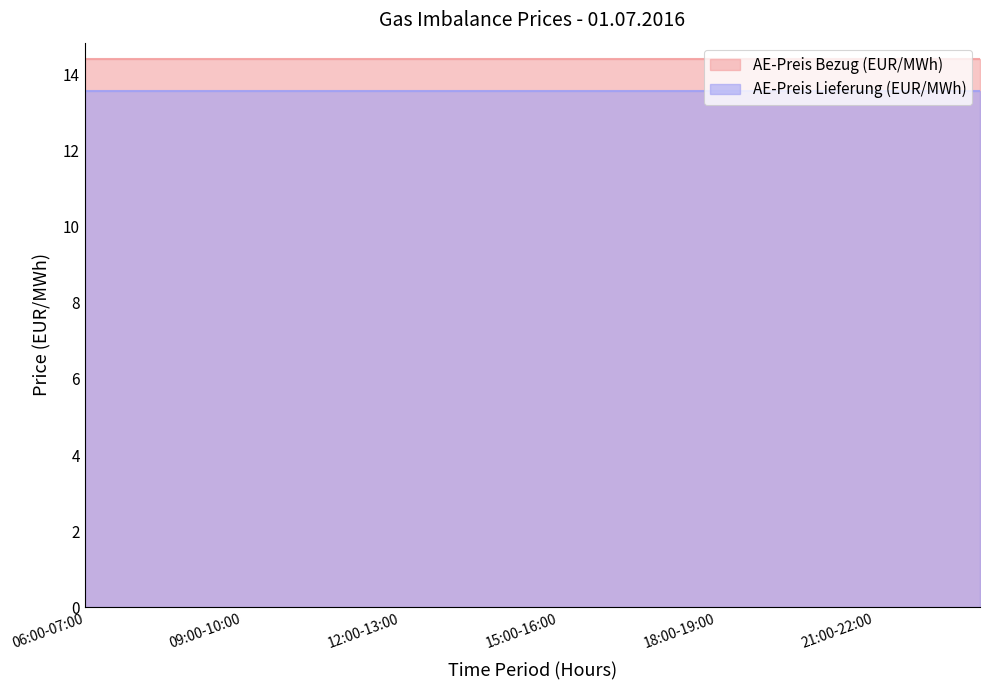

True or false: AE-Preis Bezug (EUR/MWh) has more than 2 points higher than both neighbors.

False